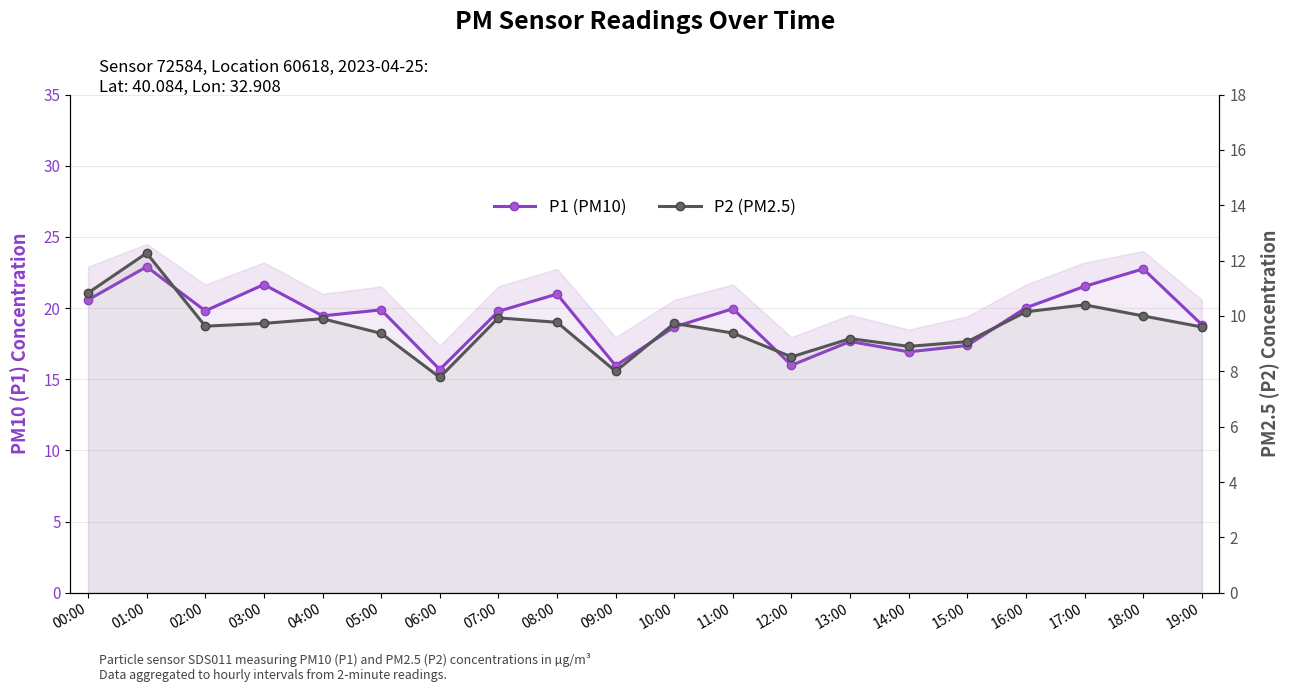

The P1 (PM10) series shows 8.2 at 06:00. True or false?

False